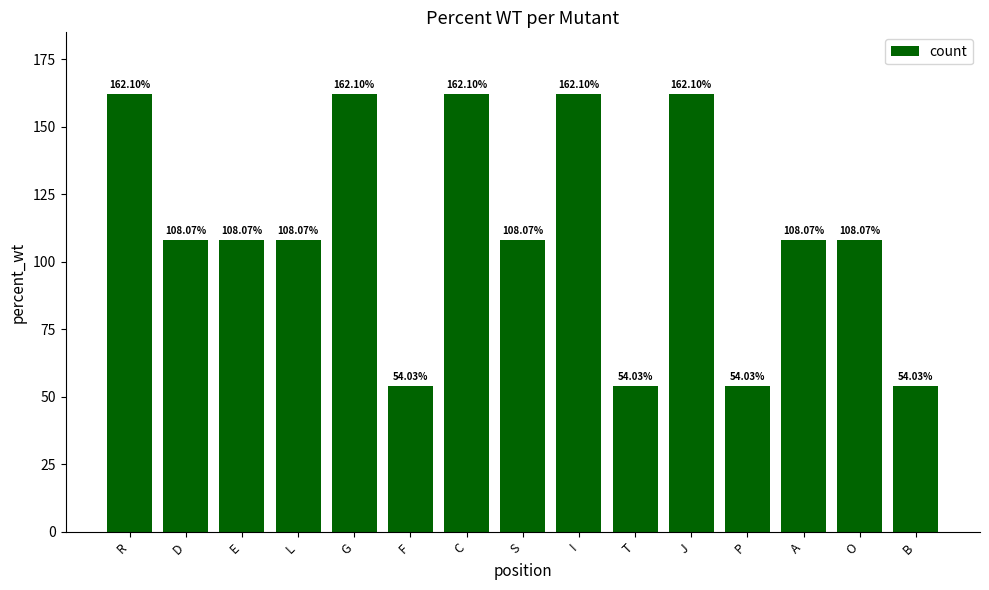

At which label does the data first exceed 108?

R